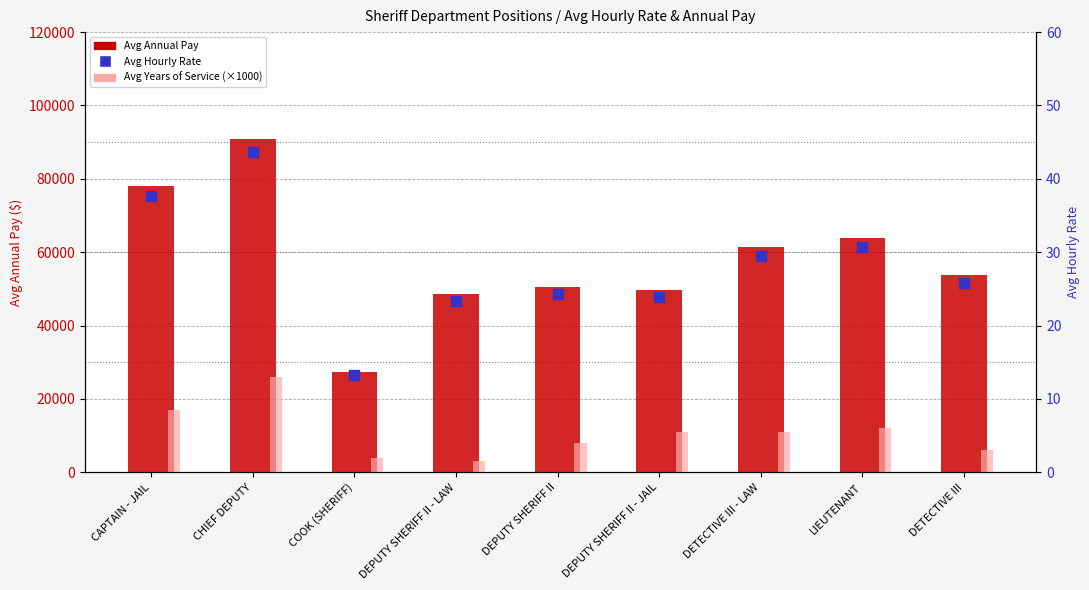

Which series has the largest total across all categories?

Avg Annual Pay